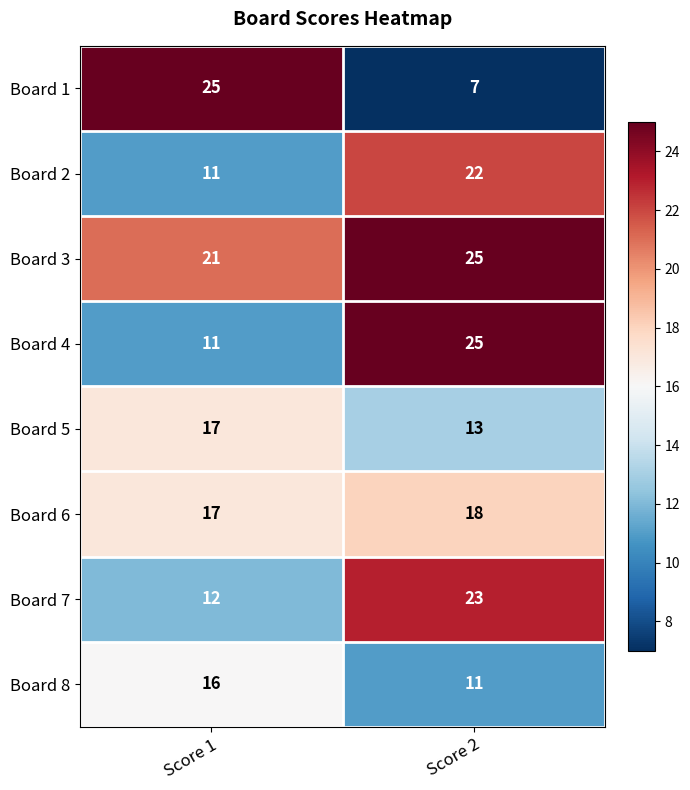

The Board 6 series shows 25 at Score 1. True or false?

False